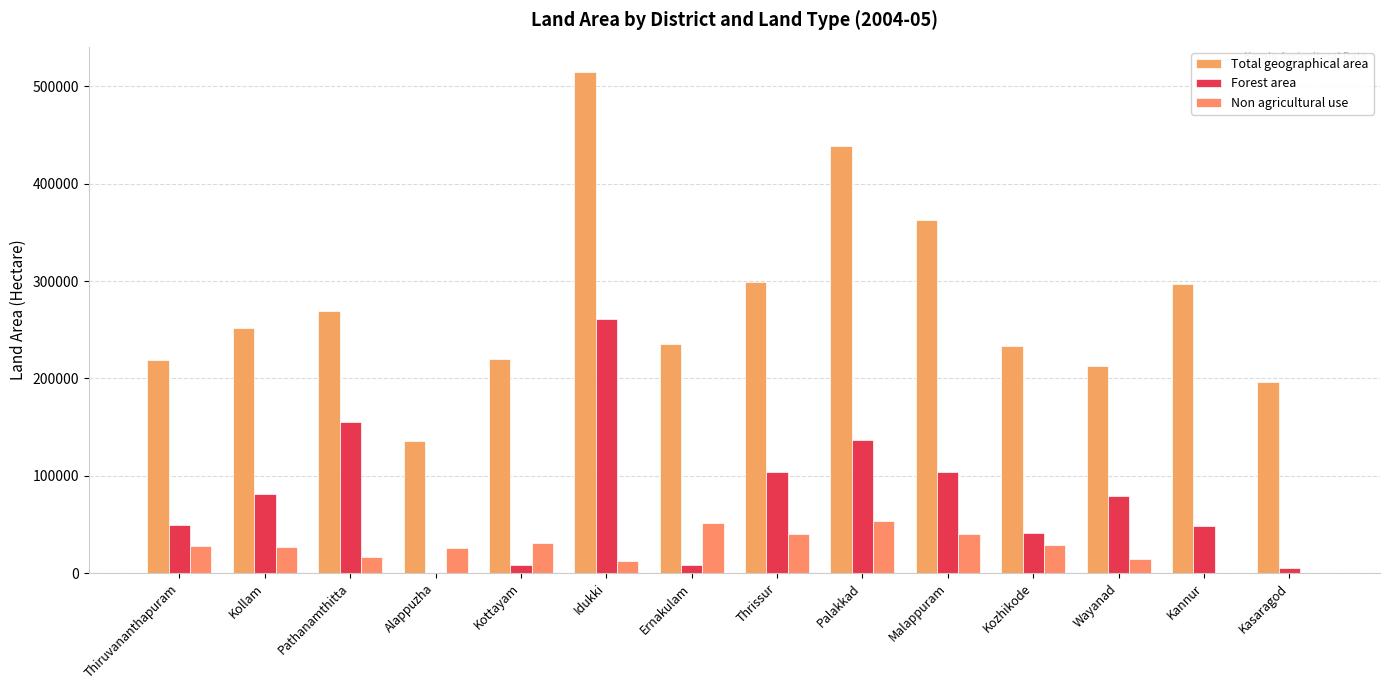

What is the label of the 12th bar from the right?

Pathanamthitta